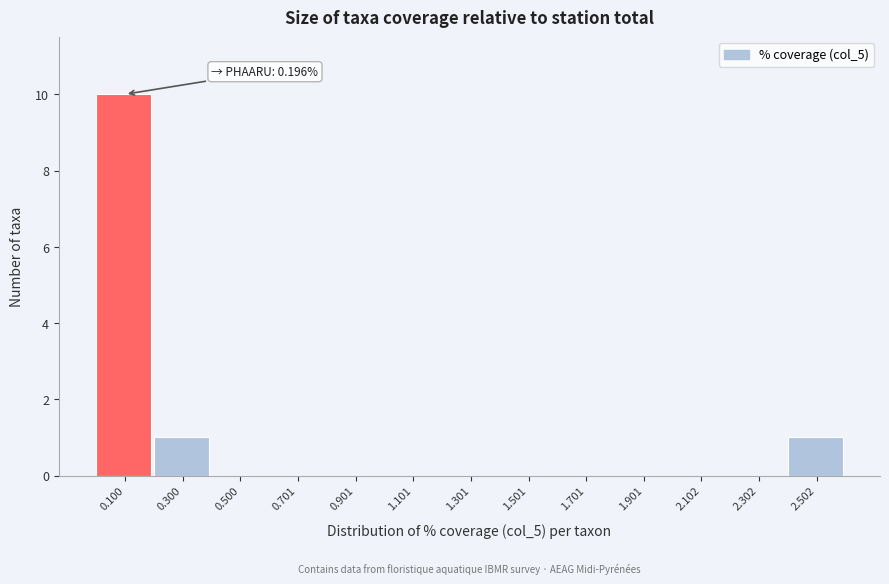

Which range on the x-axis has the tallest bar?

0.0 to 0.2